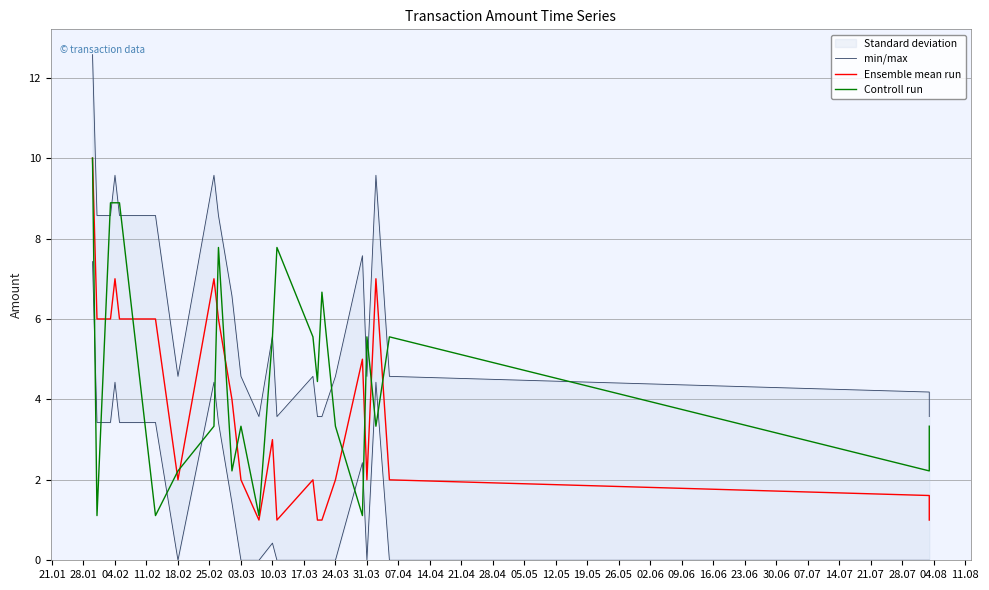

How many lines are shown in the chart?

3